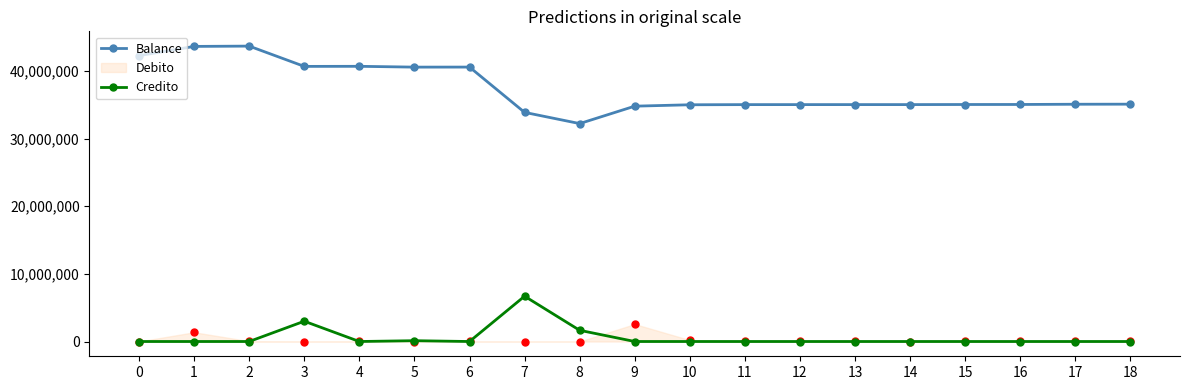

Does the chart have visible grid lines?

No